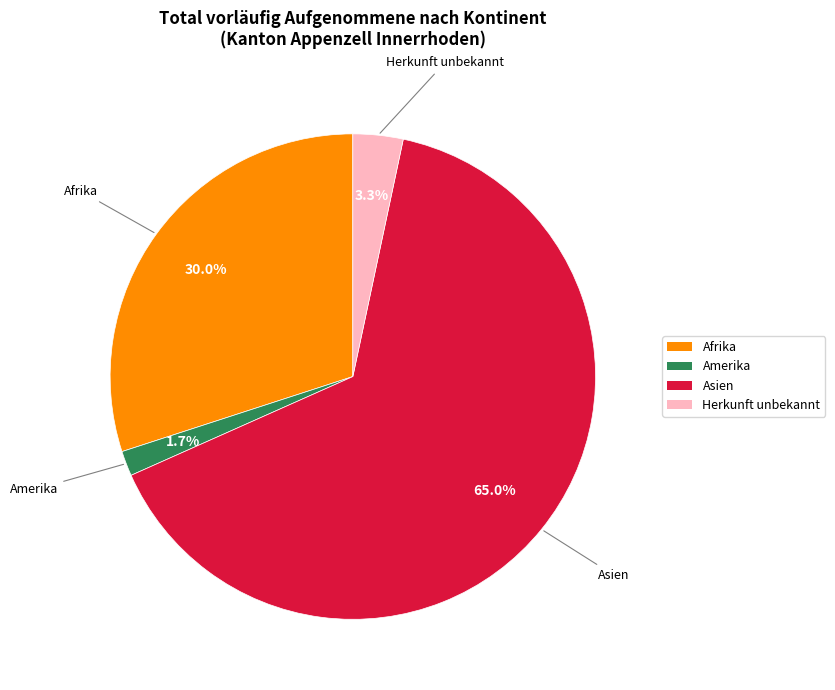

How many slices are in this pie chart?

4